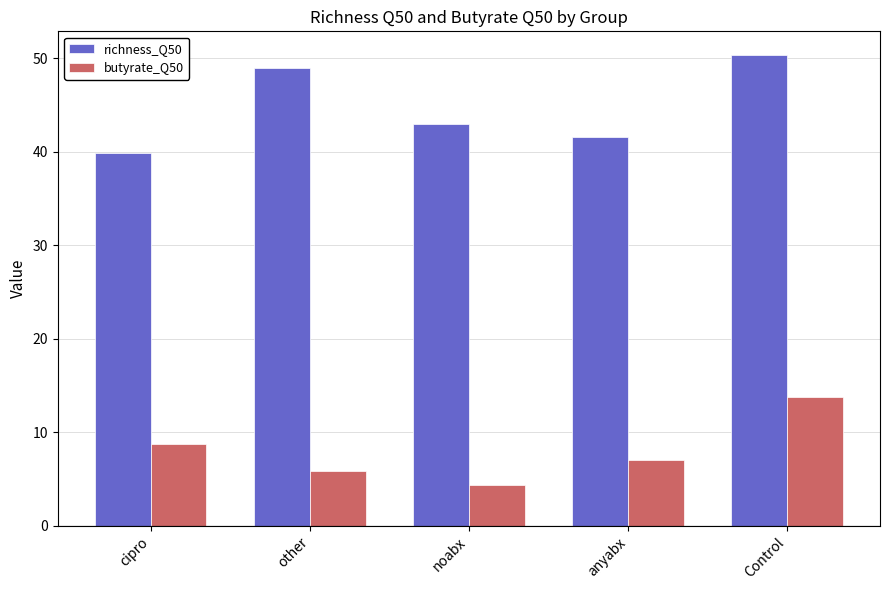

What is the total value across all series at cipro?

48.7